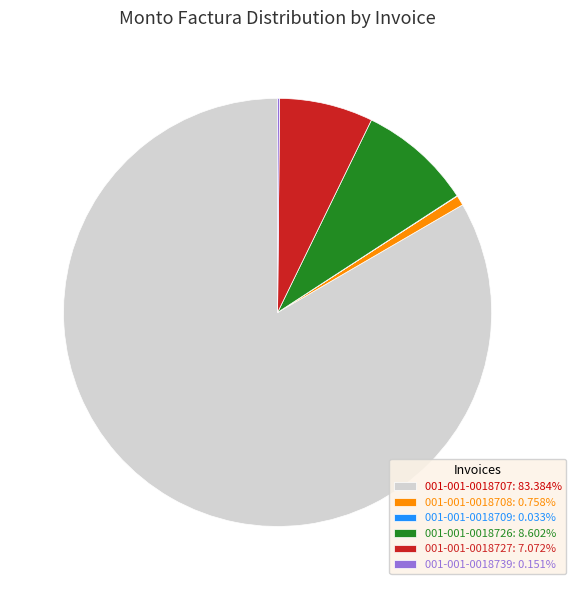

Is the sum of 001-001-0018707: 83.384% and 001-001-0018727: 7.072% greater than half?

Yes